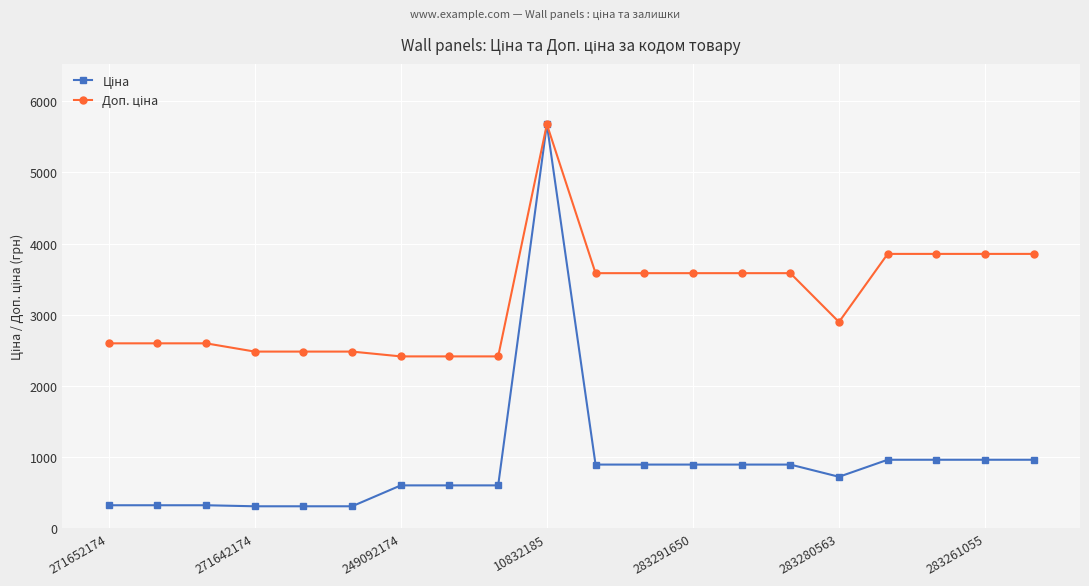

Does the chart have visible grid lines?

Yes